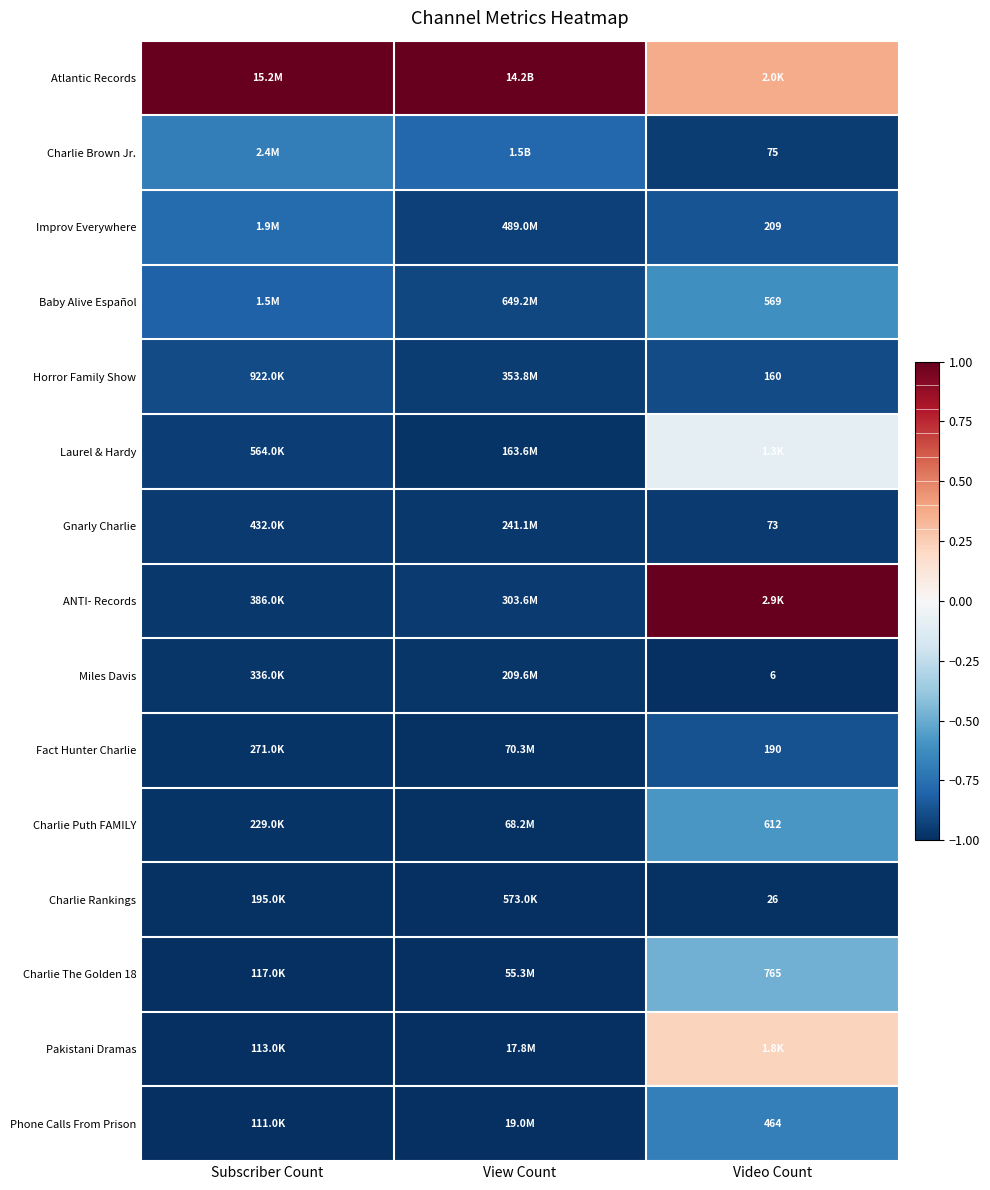

What is the difference between the maximum and minimum values in the Charlie The Golden 18 series?

0.5